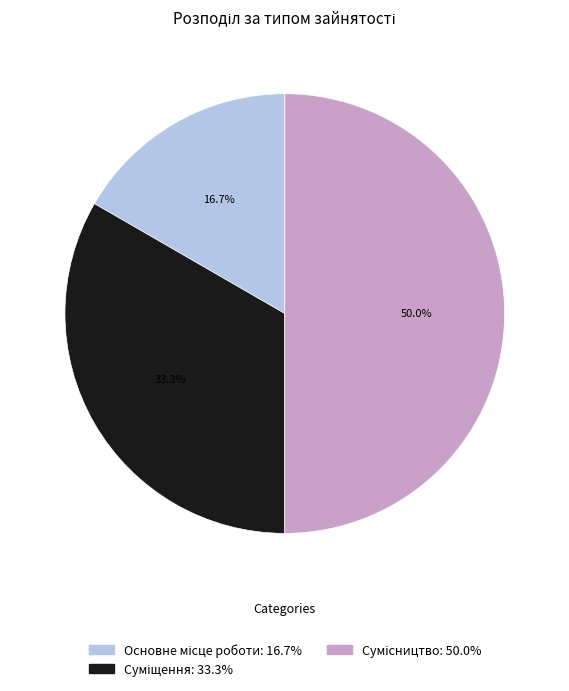

How many slices are in this pie chart?

3